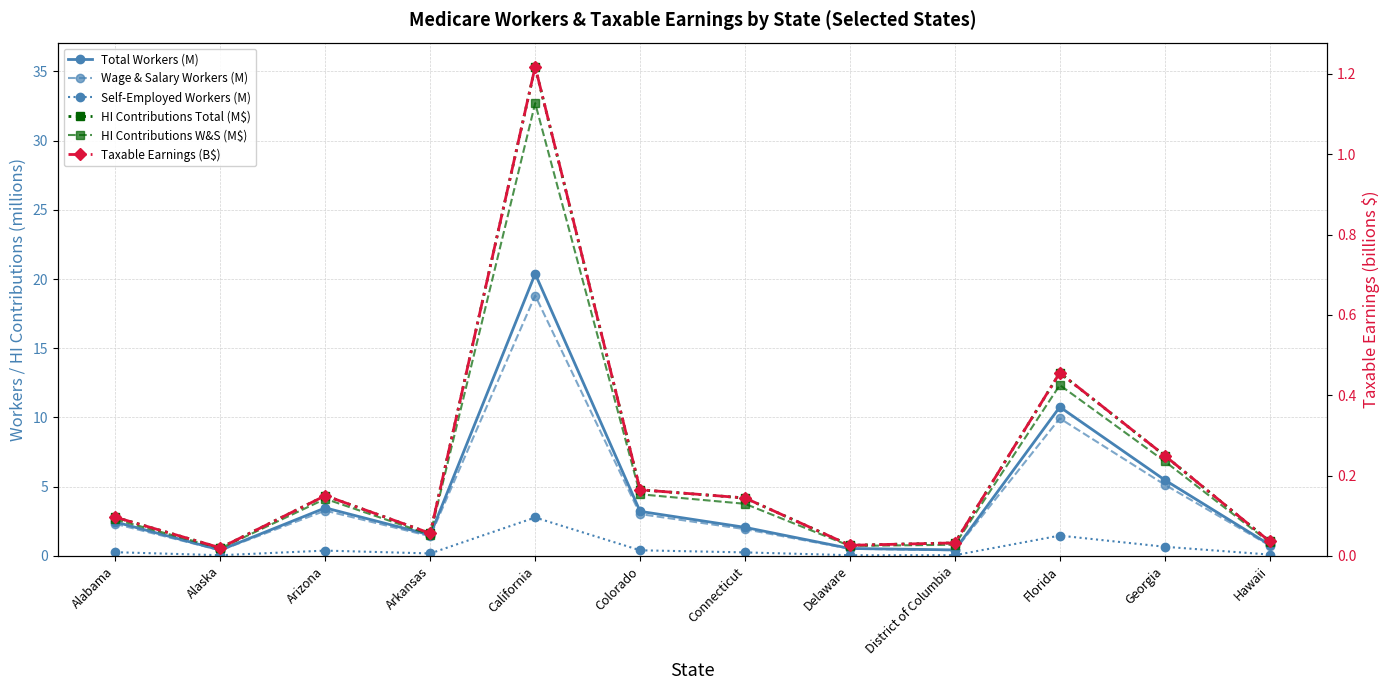

Between Arkansas and Connecticut, which is larger?

Connecticut